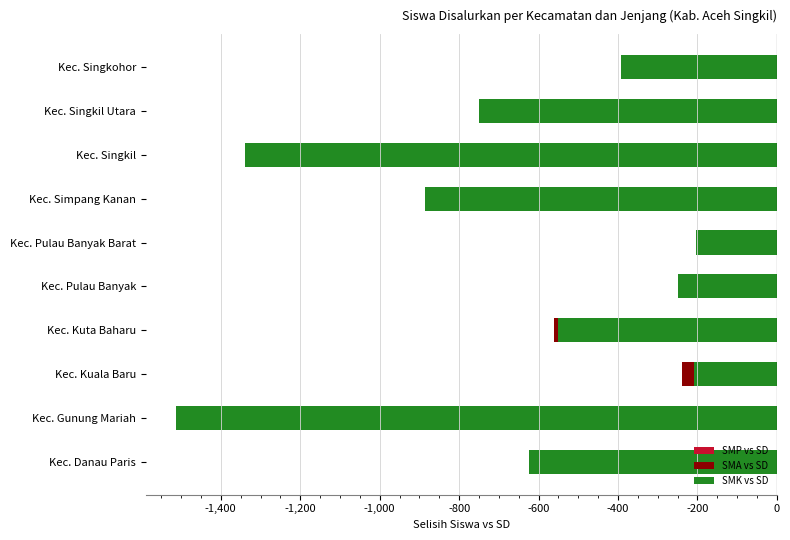

Which series changed the most between Kec. Kuala Baru and Kec. Simpang Kanan?

SMK vs SD